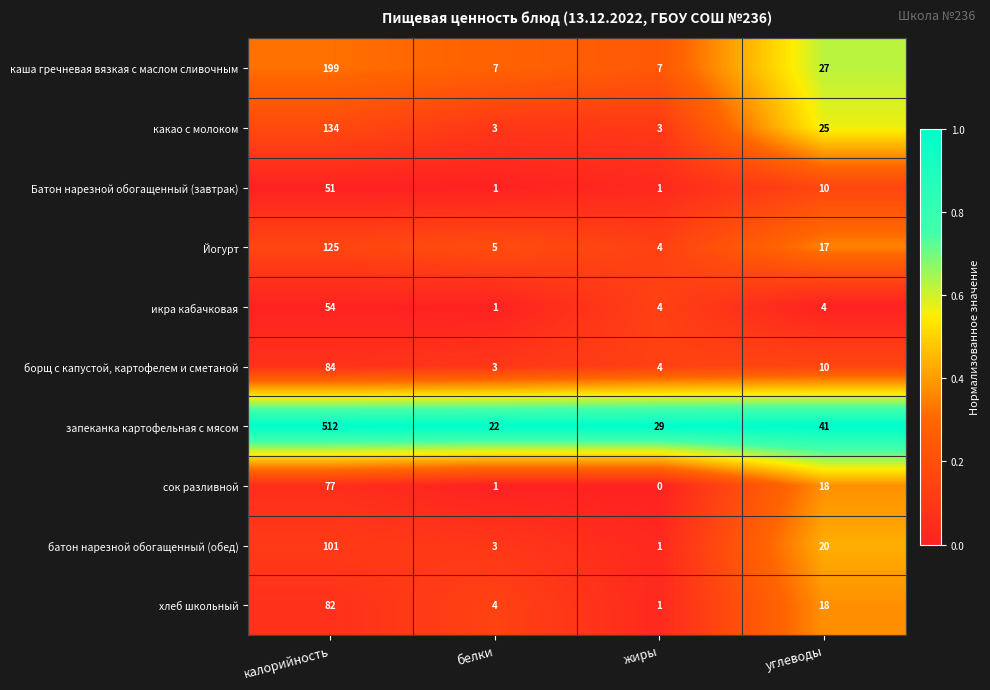

True or false: запеканка картофельная с мясом has a value of 9 at белки.

False